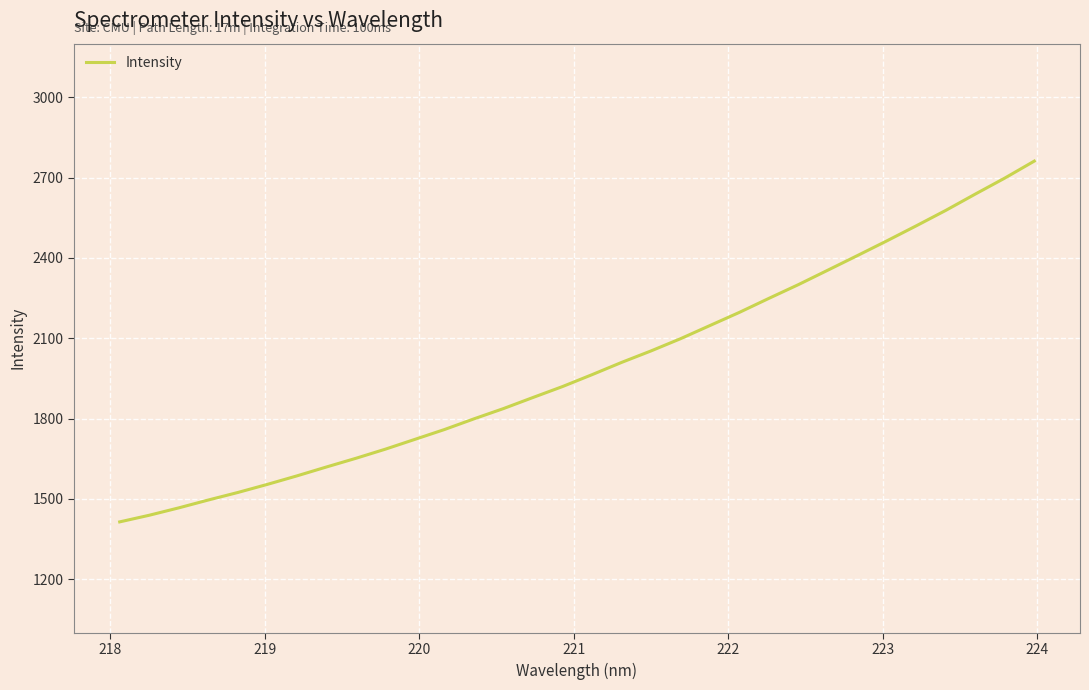

What is the difference between the maximum and minimum values?

1347.2